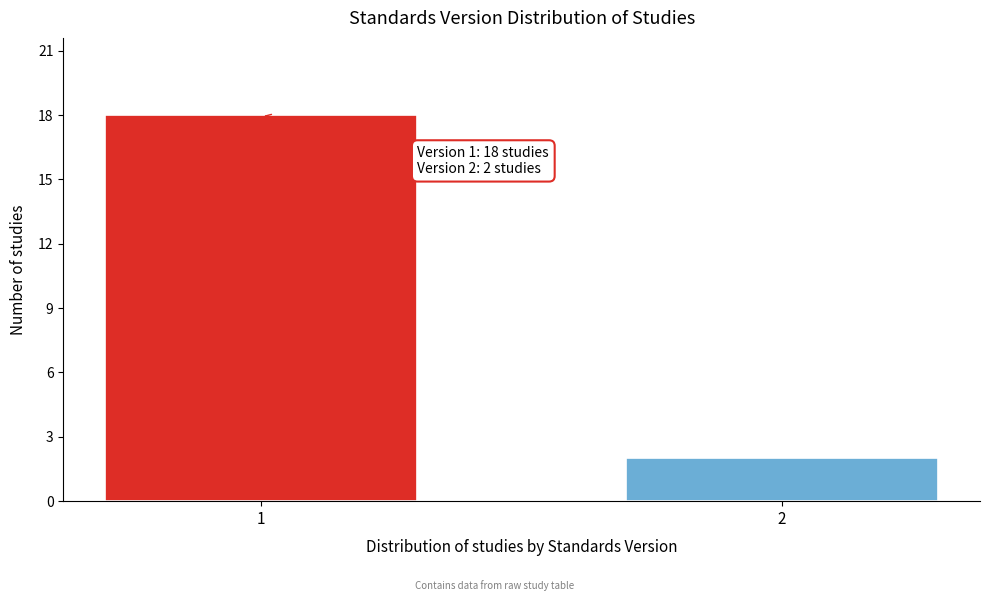

Reading right to left, extract all data points from this chart.

2=2	1=18